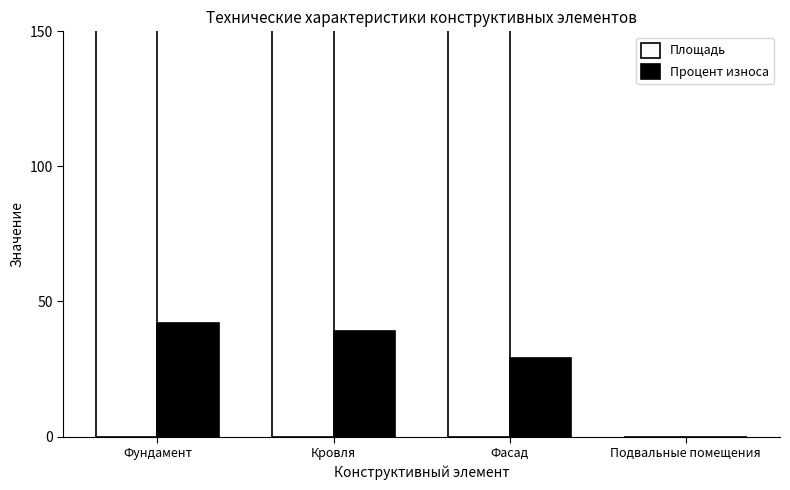

Between Фасад and Кровля, which is larger?

Фасад